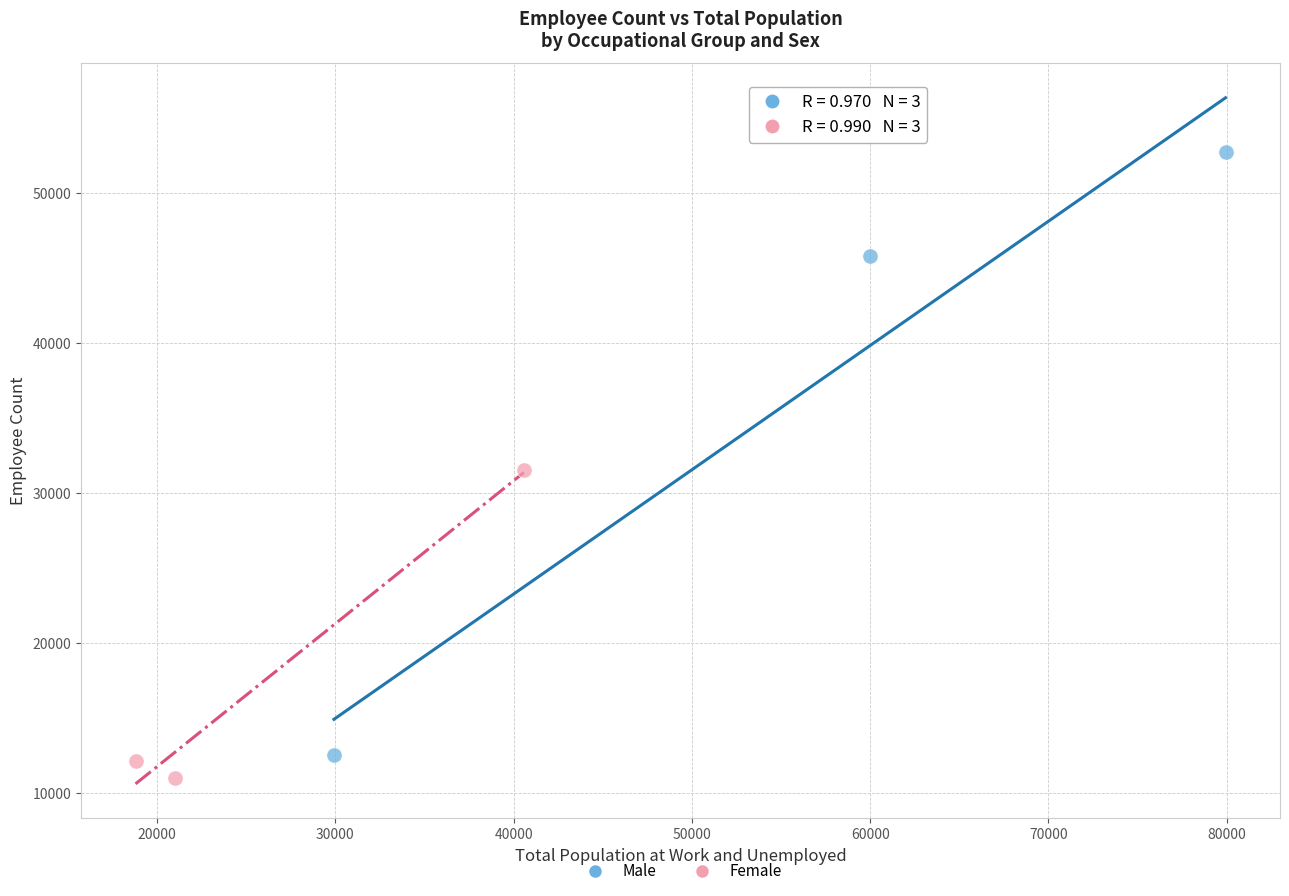

Which series has the widest spread of Y values?

Male